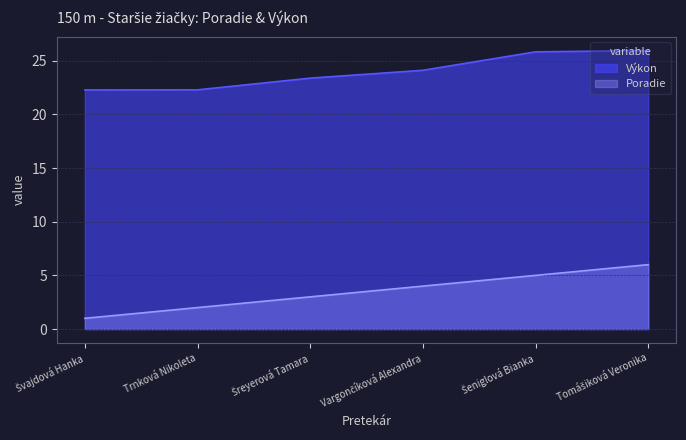

True or false: Výkon and Poradie intersect in this chart.

False